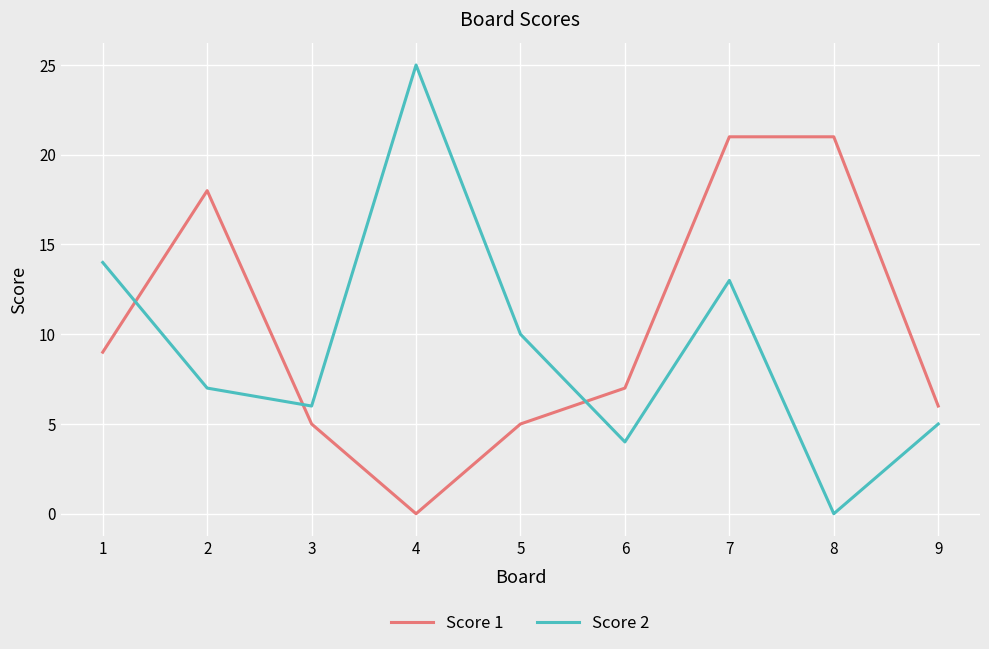

Reading left to right, what are all the values shown in this chart?

Score 1: 1=9	2=18	3=5	4=0	5=5	6=7	7=21	8=21	9=6
Score 2: 1=14	2=7	3=6	4=25	5=10	6=4	7=13	8=0	9=5